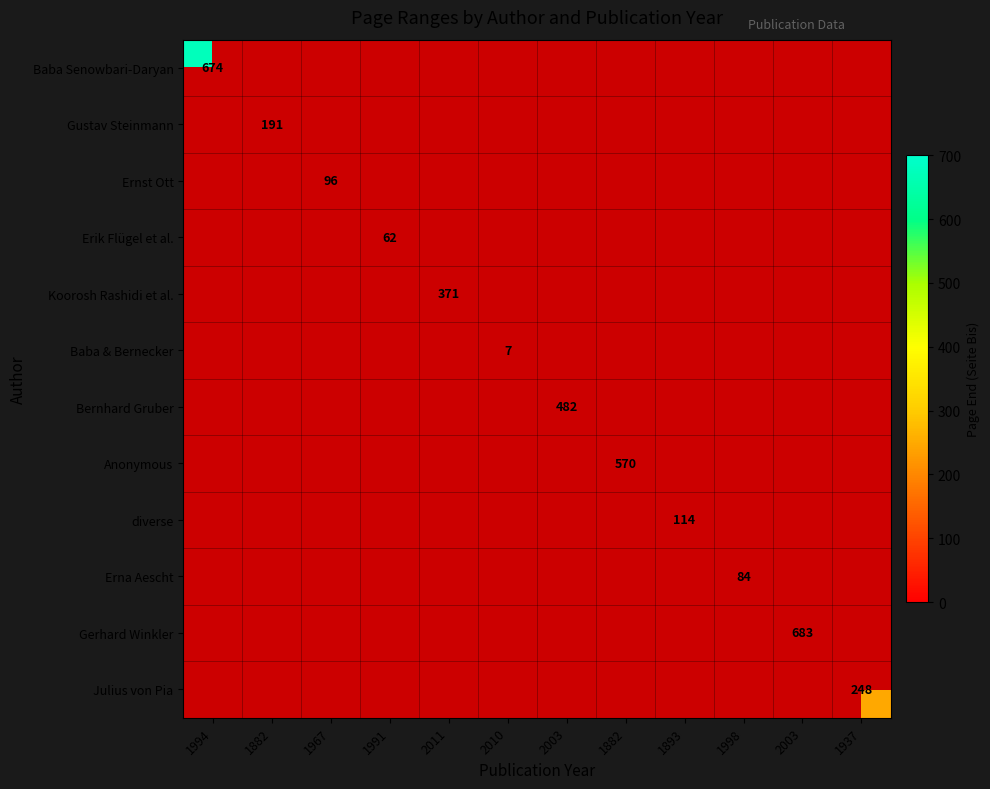

What is the greatest value displayed?

683.0